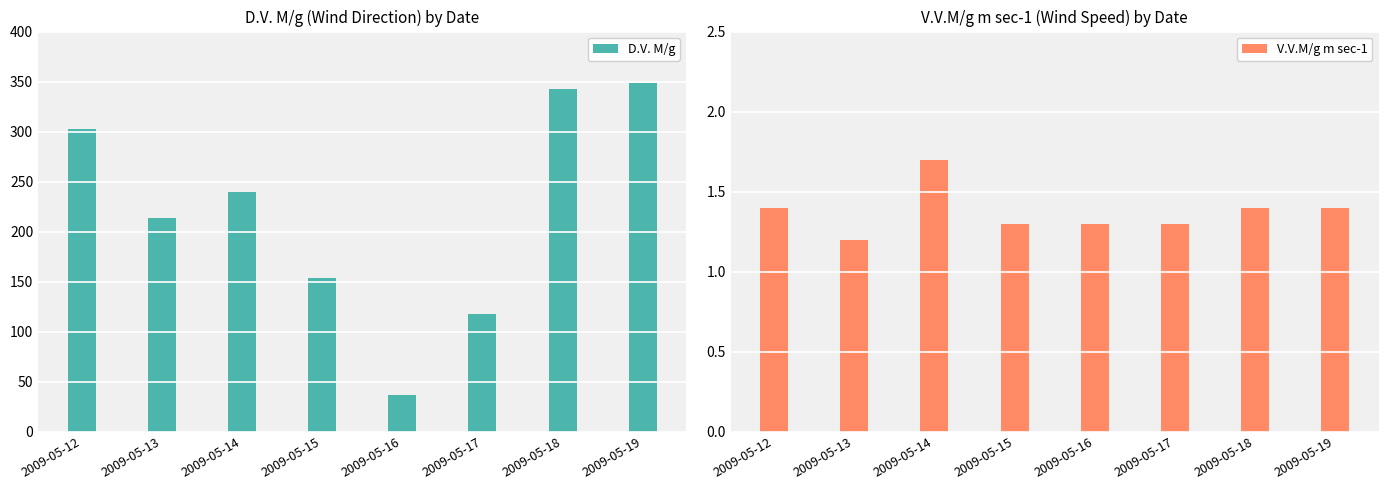

Which series changed the most between 2009-05-12 and 2009-05-16?

D.V. M/g